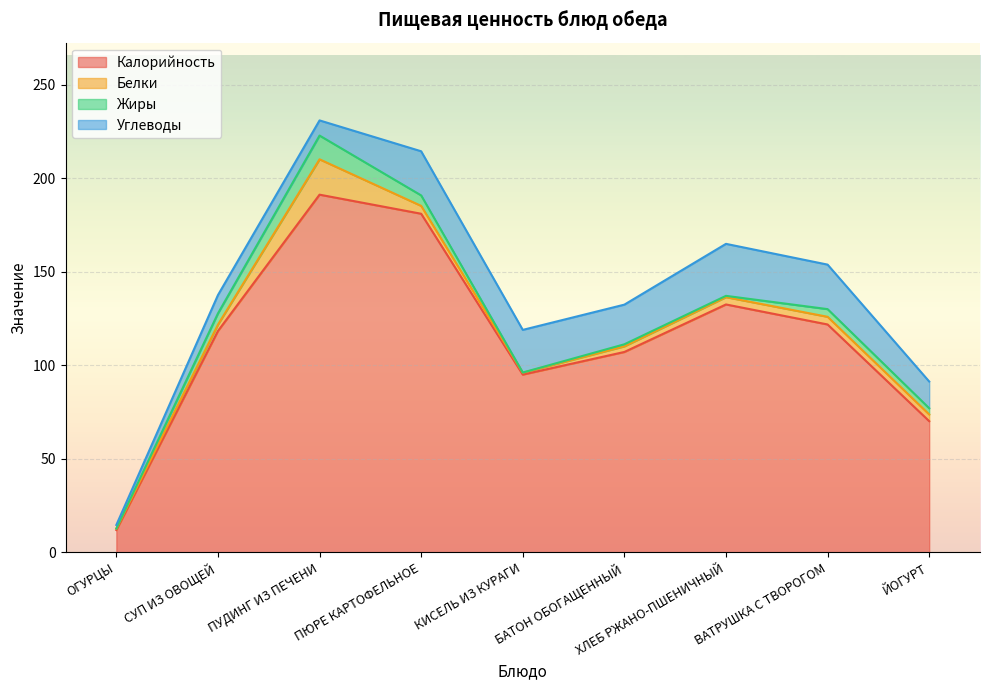

What is the difference between the second highest and minimum values in the Калорийность series?

169.1